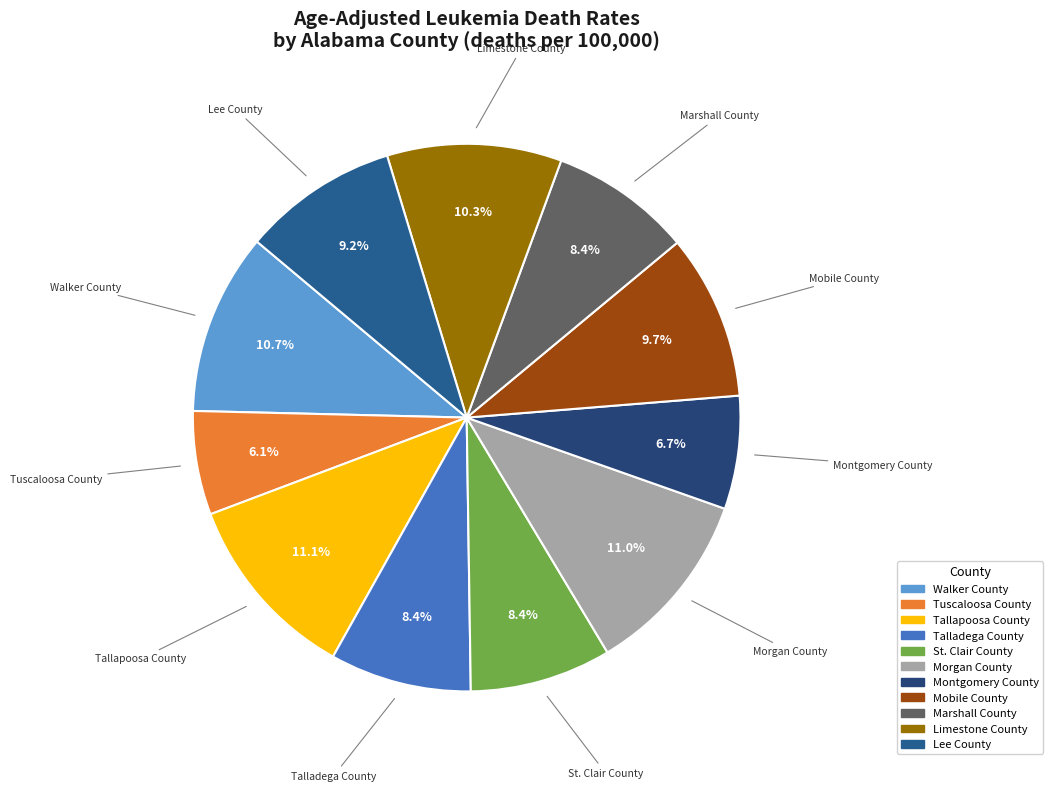

What is the smallest slice in the pie chart?

Tuscaloosa County